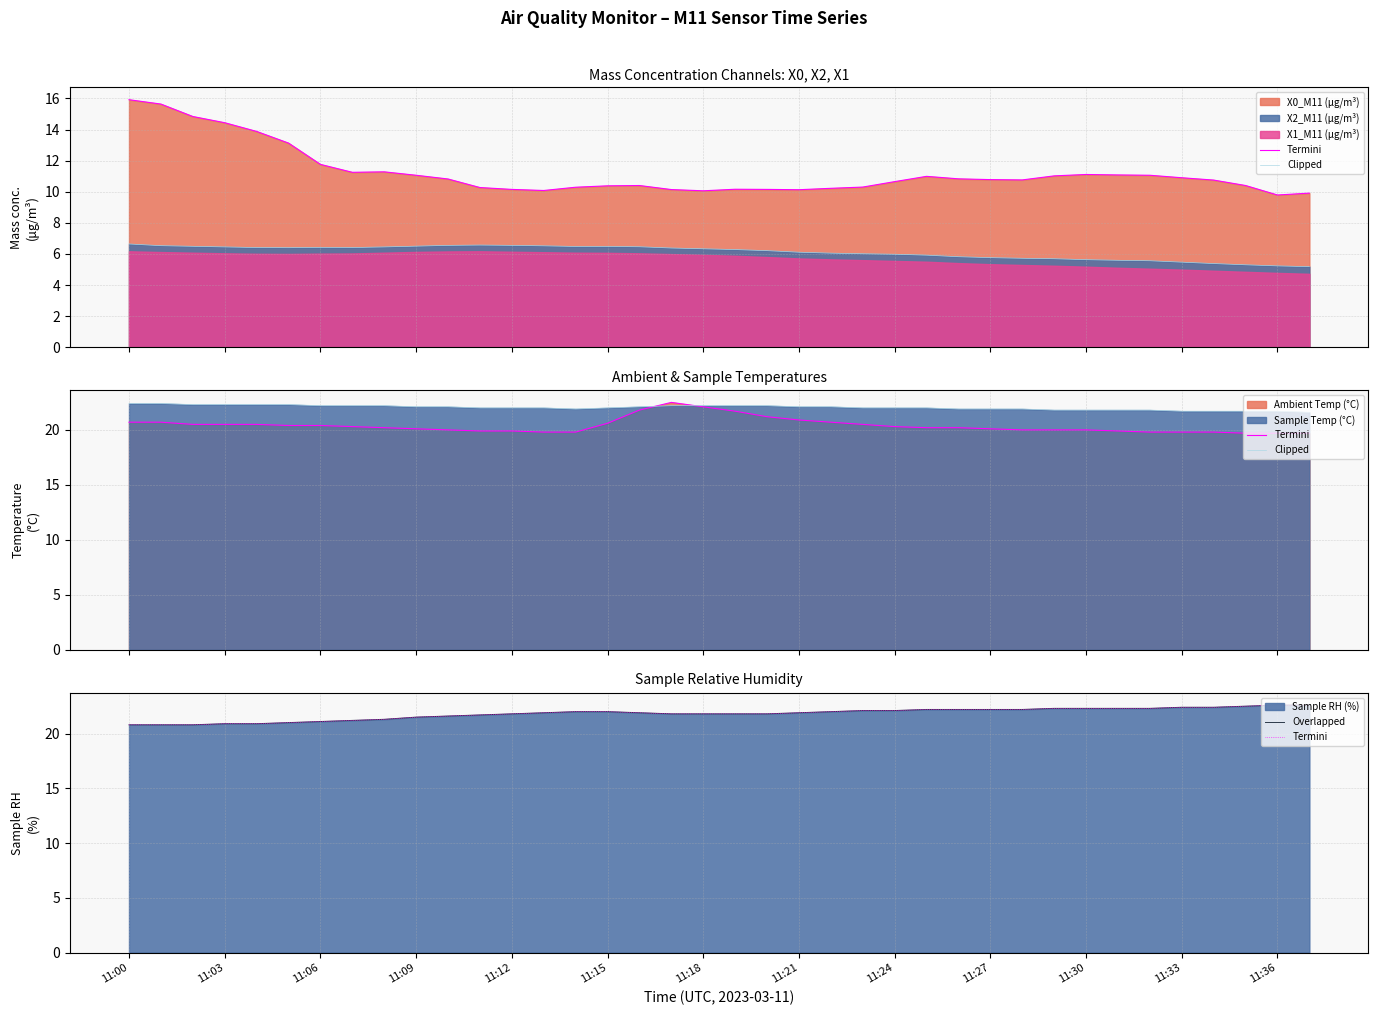

How many data points in Termini are less than 21?

5